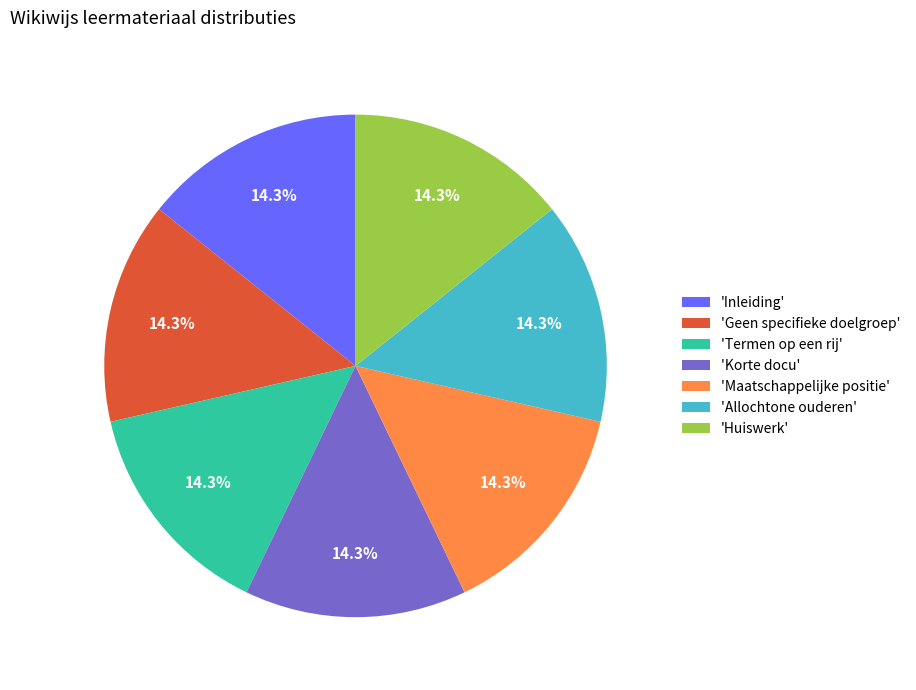

To the nearest percent, what is the average slice percentage?

14%